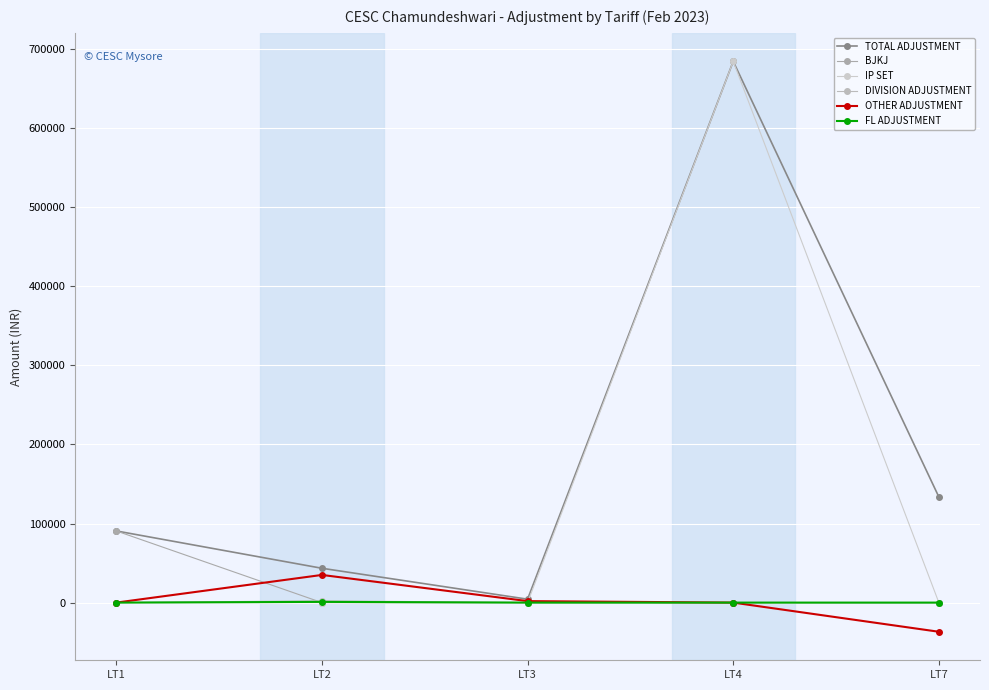

How many values in the IP SET series exceed 0?

1